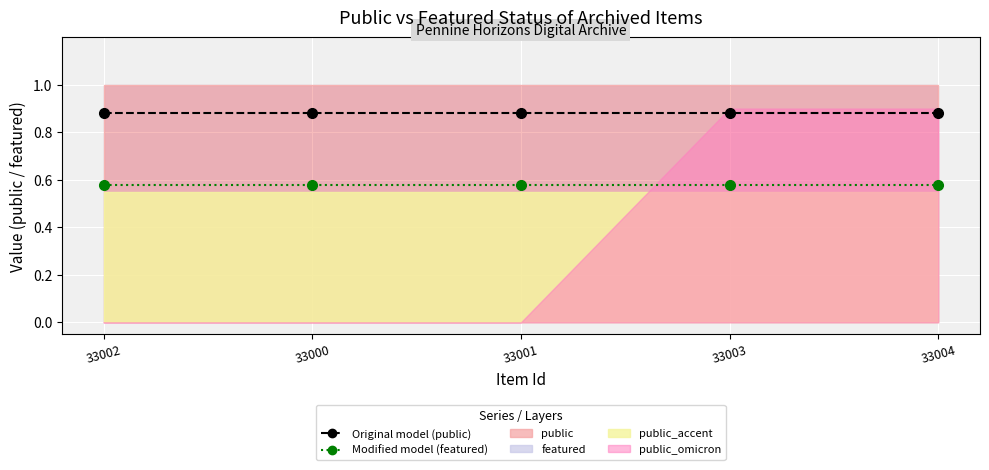

Reading right to left, list all the values displayed in this chart.

Original model (public): 0.9	0.9	0.9	0.9	0.9
Modified model (featured): 0.6	0.6	0.6	0.6	0.6